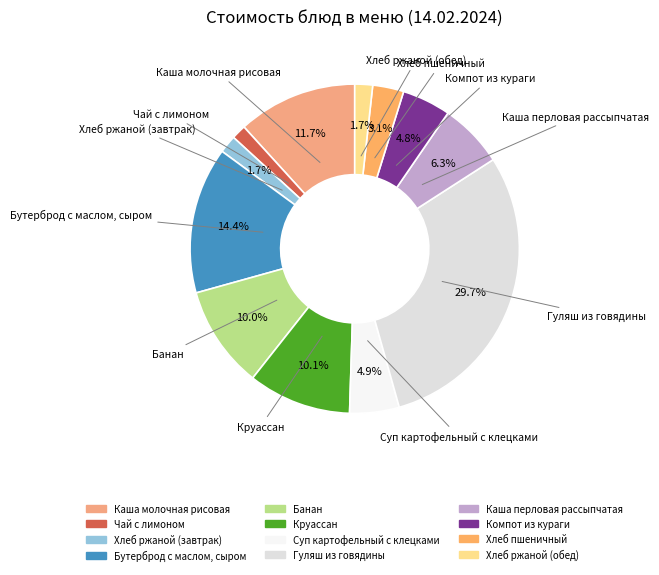

Is Чай с лимоном the majority of the pie?

No